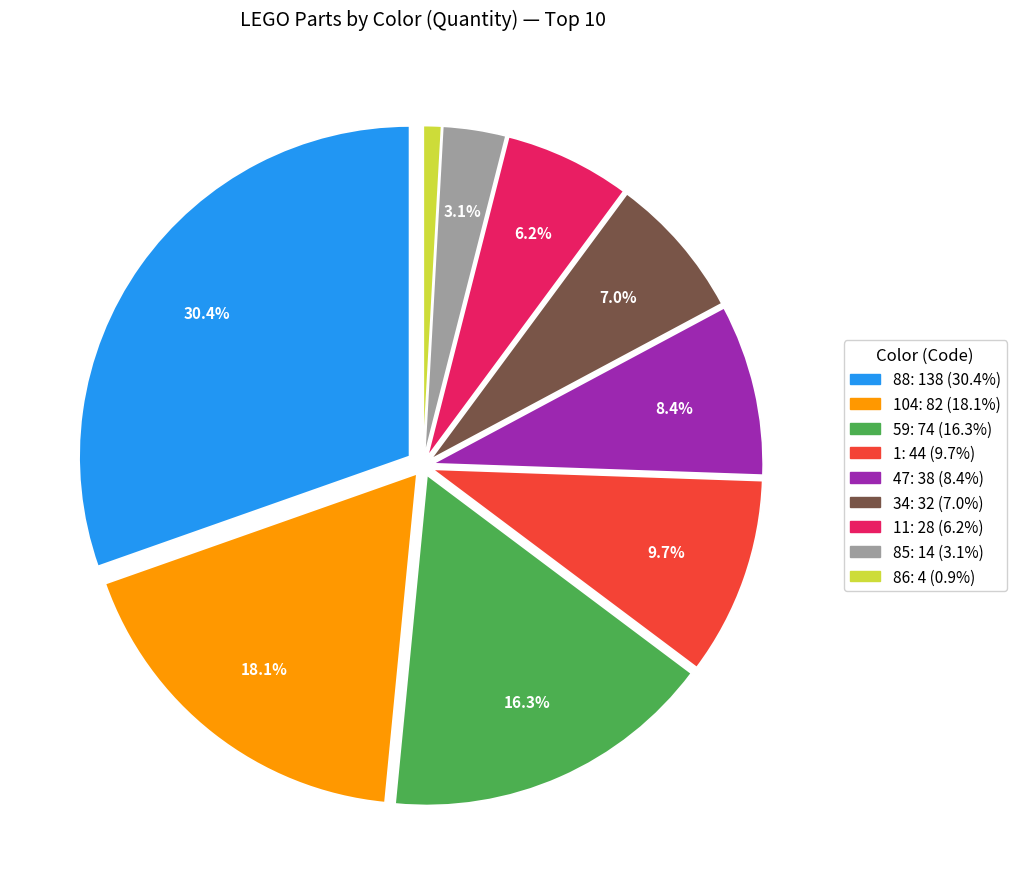

Does any single category account for the majority?

No